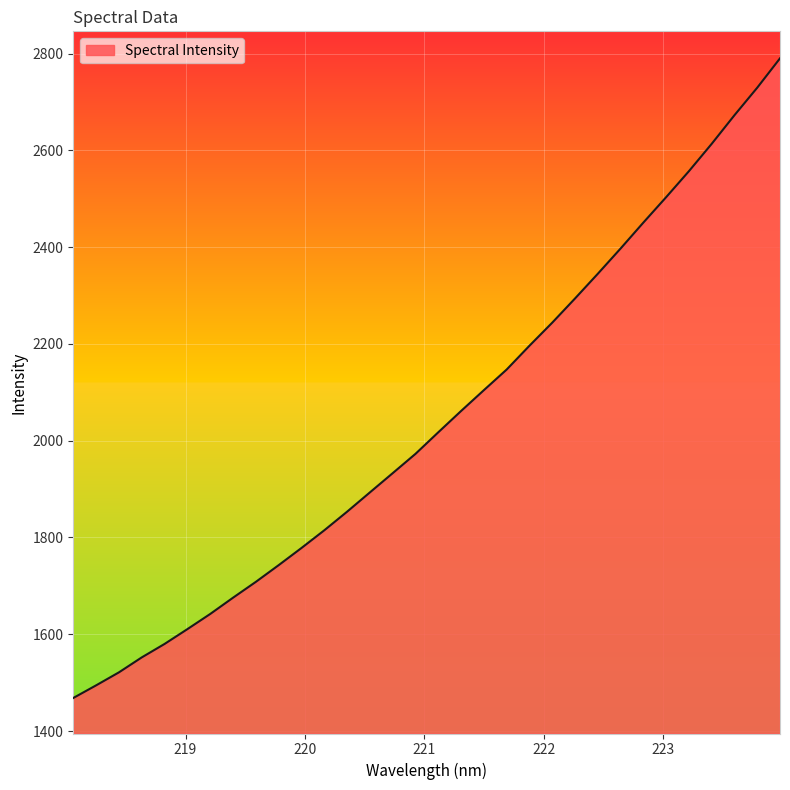

True or false: there are more than 1 points higher than both neighbors.

False